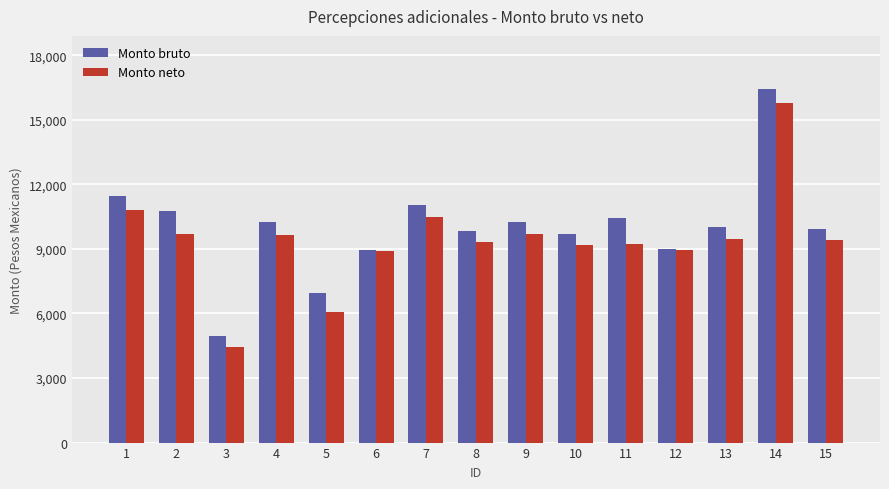

What is the total value across all series at 1?

22301.5